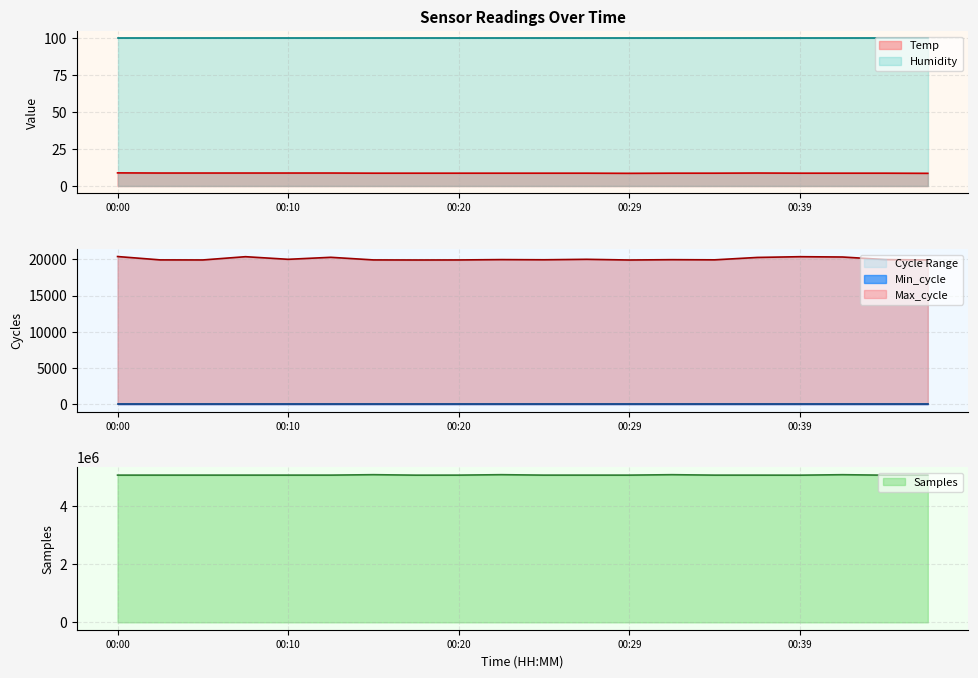

Does the chart have visible grid lines?

Yes